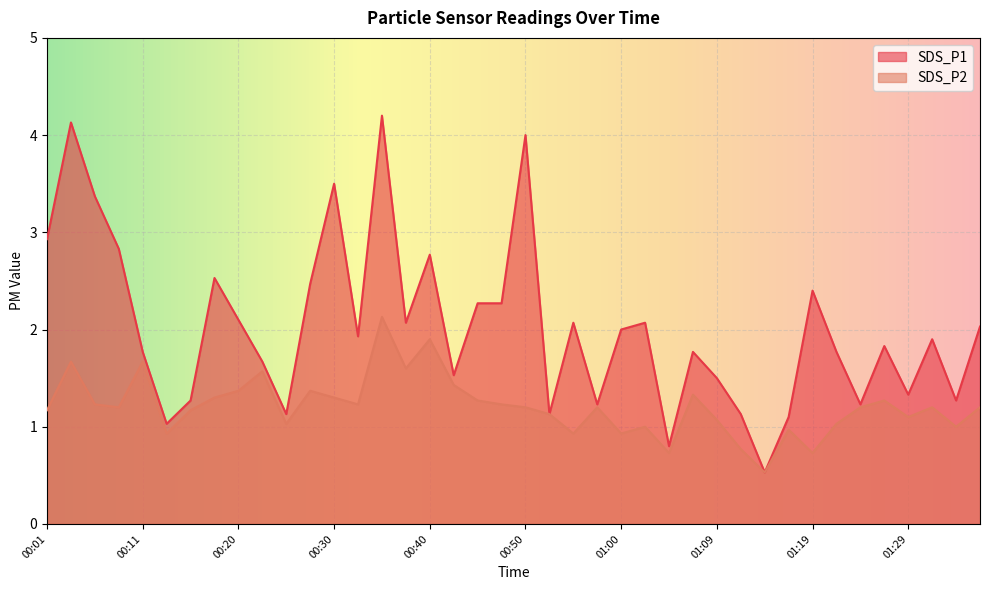

At which label does SDS_P1 first exceed 1?

00:01